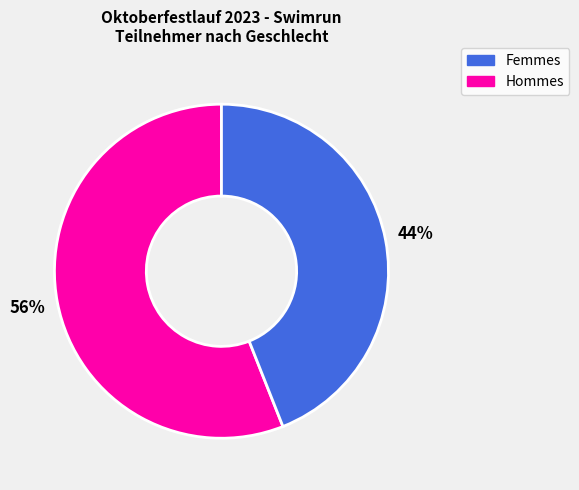

Does any single category account for the majority?

Yes